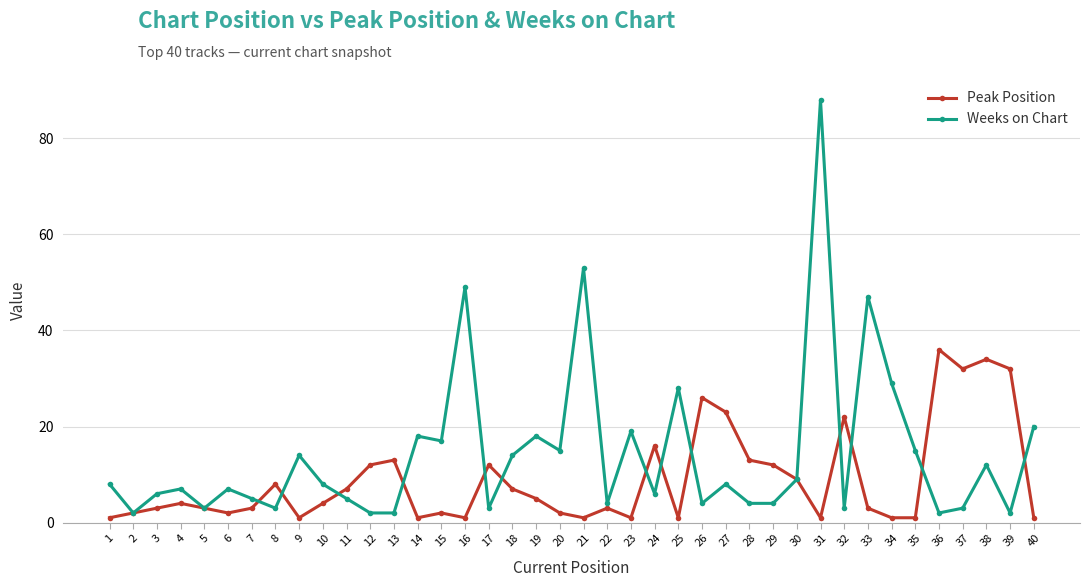

What is the value of the Weeks on Chart point at the 9th from the left?

14